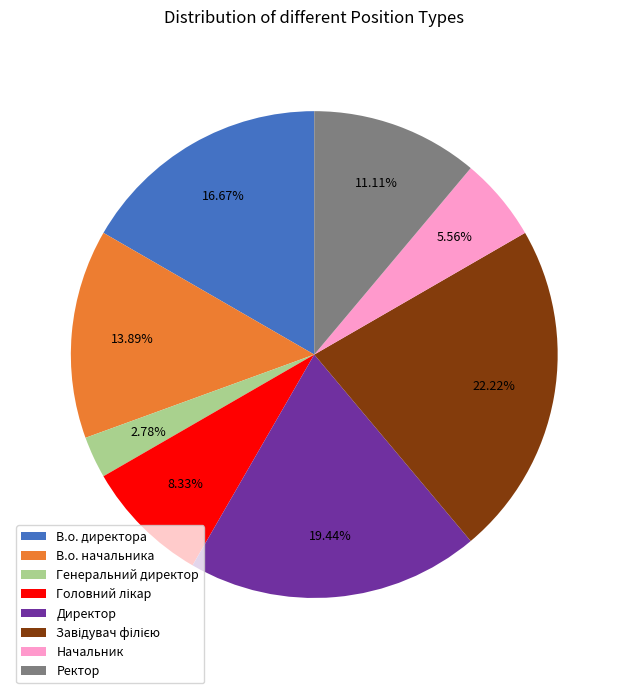

Which category has the smallest portion of the pie?

Генеральний директор